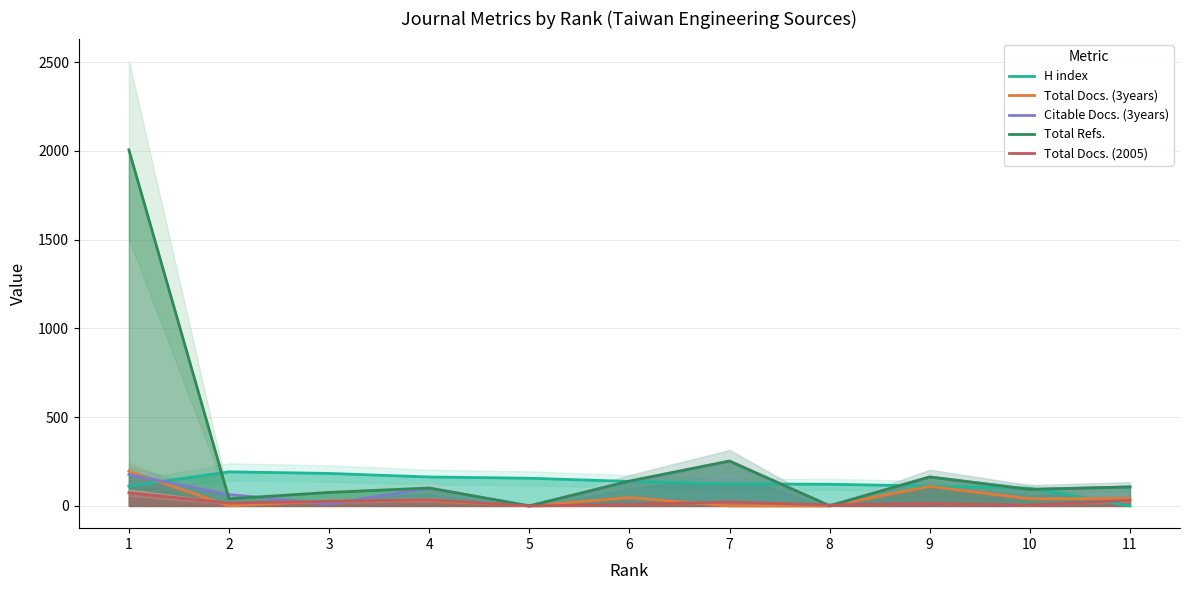

The H index series shows 62 at 9. True or false?

False